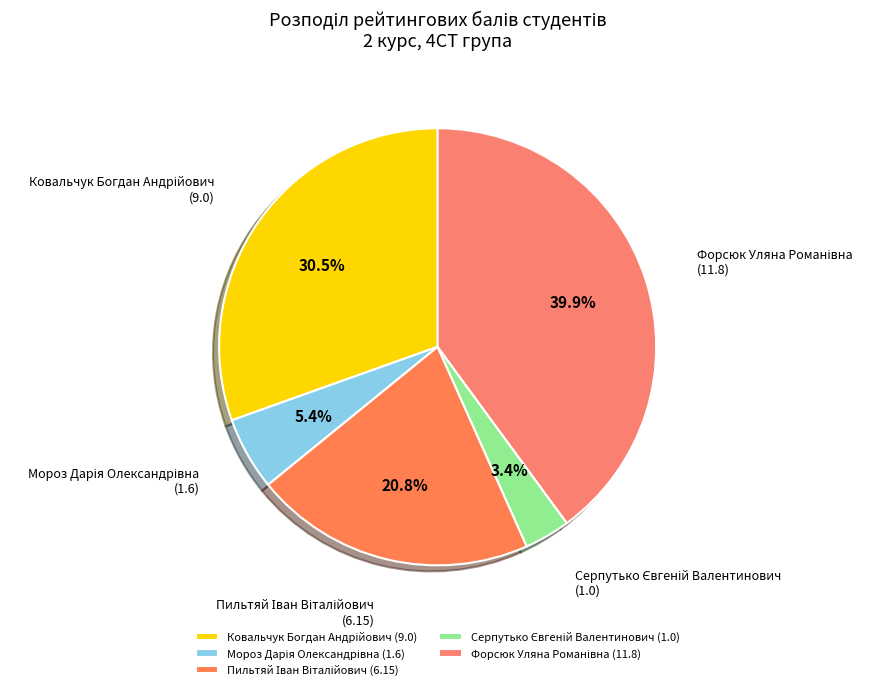

Count the number of slices in the pie.

5